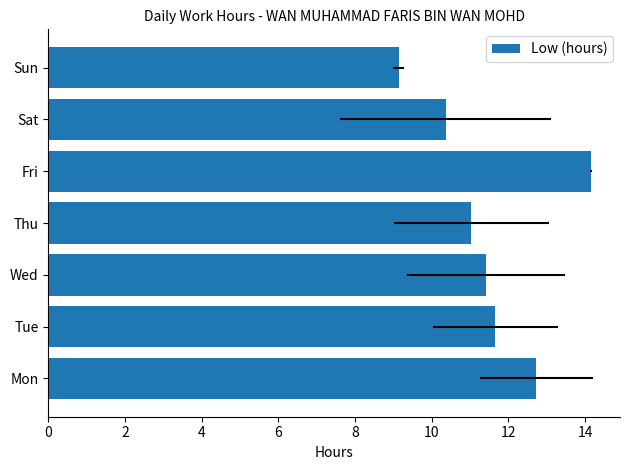

What is the smallest value displayed?

9.1